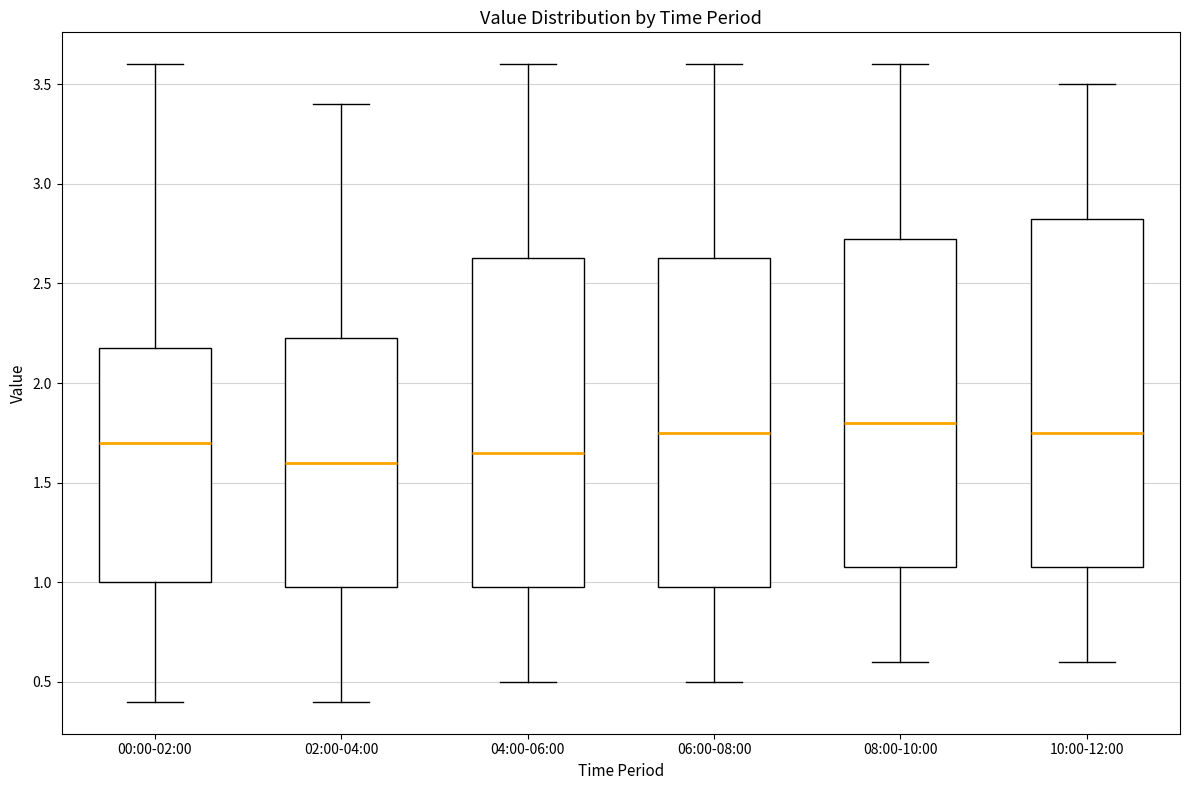

Reading left to right, transcribe this box plot: for each box, give where its median line is, the range the box spans, and where its two whiskers end, as read against the y-axis. The values are not printed on the chart, so give them approximately, as read against the axis.

00:00-02:00: median 1.70, box 1.00 to 2.20, whiskers 0.40 to 3.60
02:00-04:00: median 1.60, box 1.00 to 2.25, whiskers 0.40 to 3.40
04:00-06:00: median 1.65, box 1.00 to 2.65, whiskers 0.50 to 3.60
06:00-08:00: median 1.75, box 1.00 to 2.65, whiskers 0.50 to 3.60
08:00-10:00: median 1.80, box 1.10 to 2.75, whiskers 0.60 to 3.60
10:00-12:00: median 1.75, box 1.10 to 2.85, whiskers 0.60 to 3.50